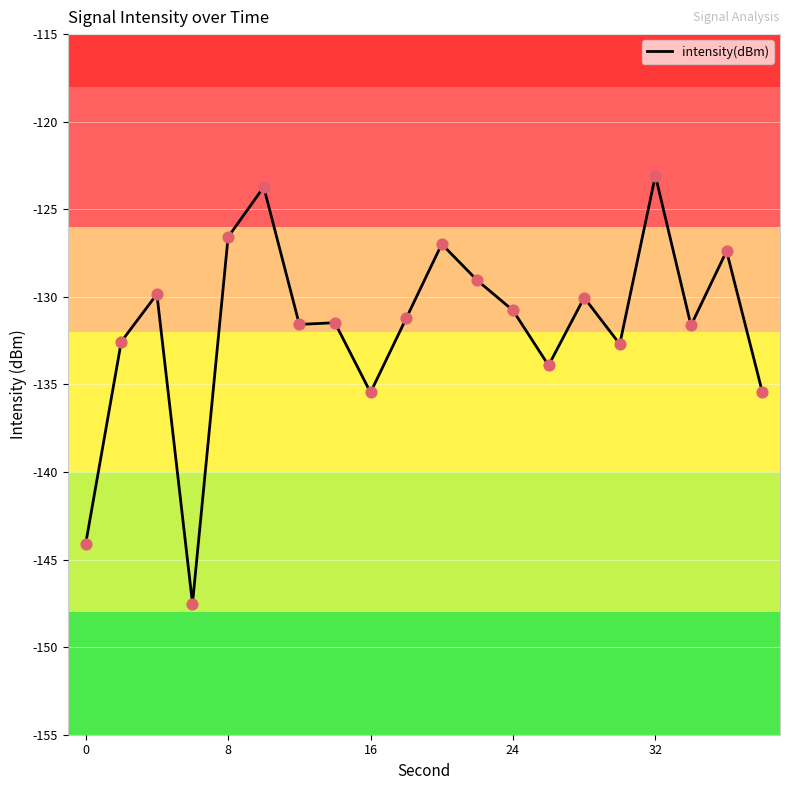

What is the greatest value displayed?

-123.1